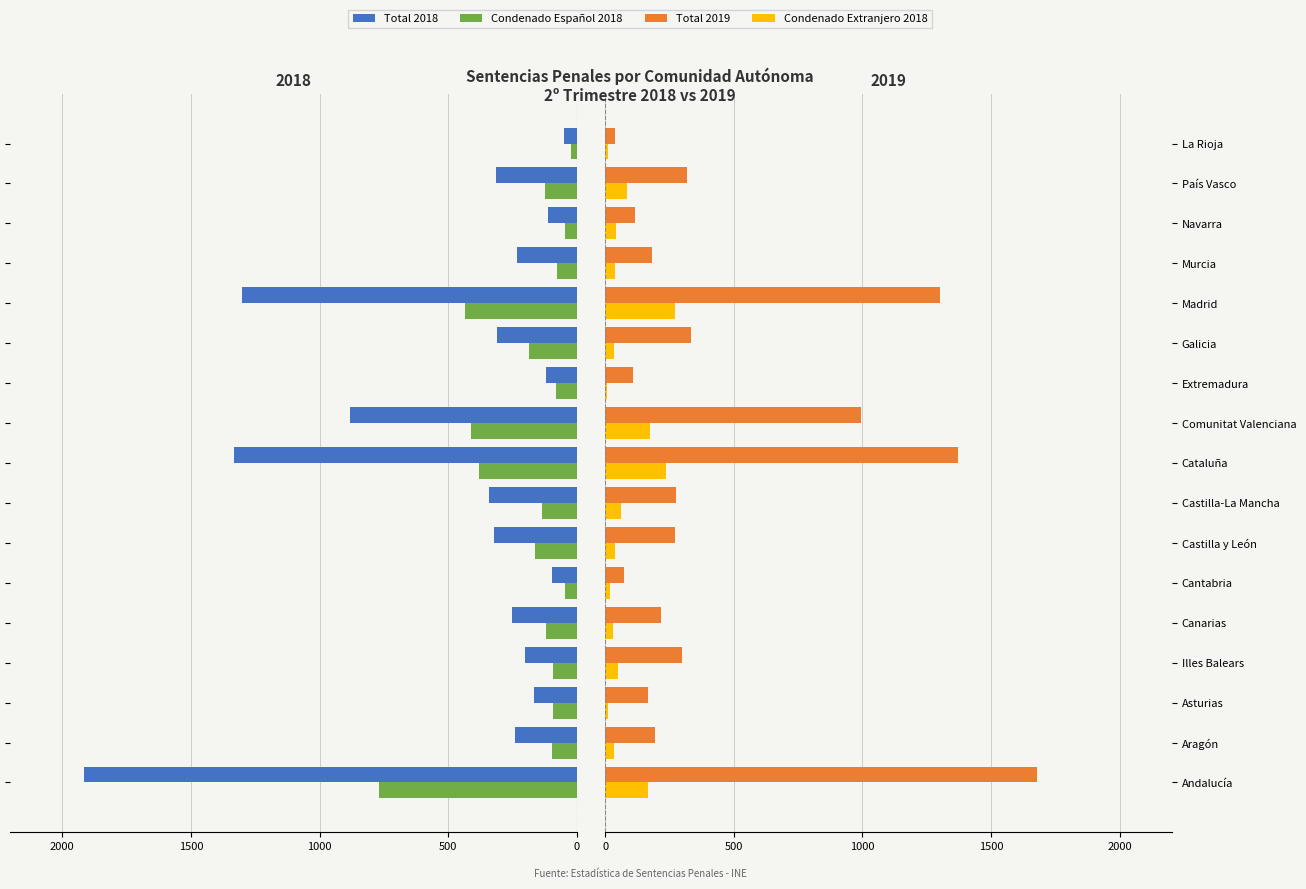

What are all the series names shown in the legend?

Total 2018, Condenado Español 2018, Total 2019, Condenado Extranjero 2018